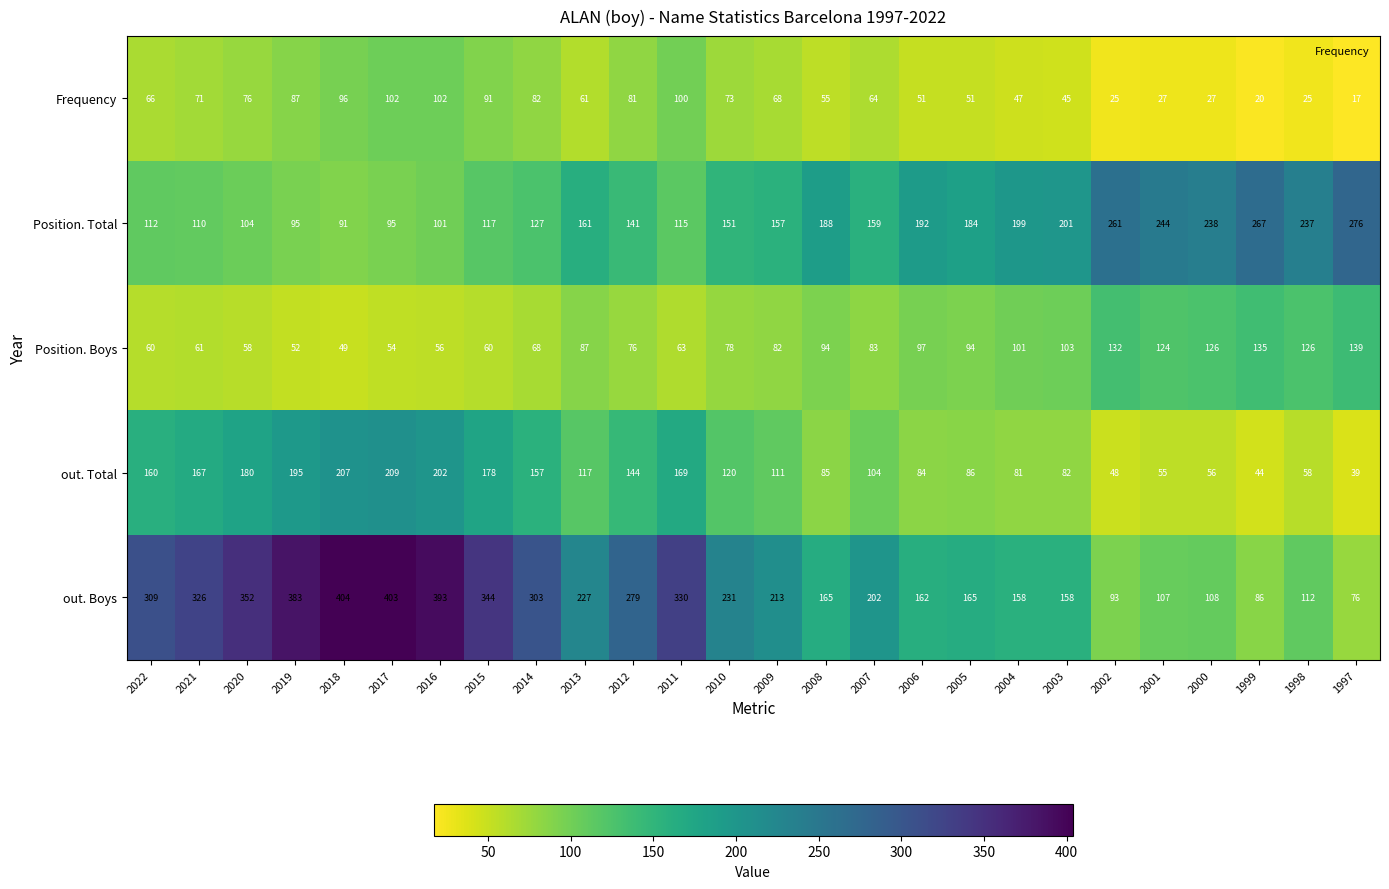

What is the lowest value of the Position. Total series?

91